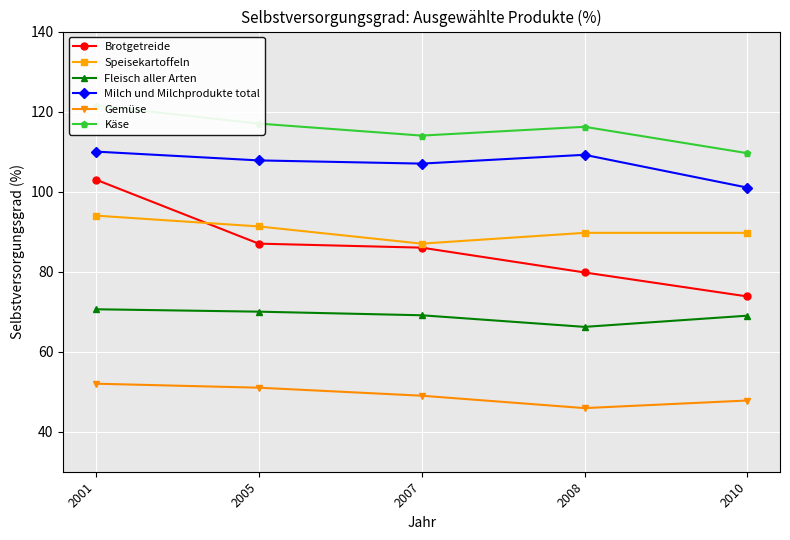

Reading left to right, what are all the values shown in this chart?

Brotgetreide: 103.0	87.0	86.0	79.8	73.8
Speisekartoffeln: 94.0	91.3	87.0	89.7	89.7
Fleisch aller Arten: 70.6	70.0	69.1	66.2	69.0
Milch und Milchprodukte total: 110.0	107.8	107.0	109.2	101.0
Gemüse: 52.0	51.0	49.0	45.9	47.8
Käse: 121.5	117.0	114.0	116.2	109.6